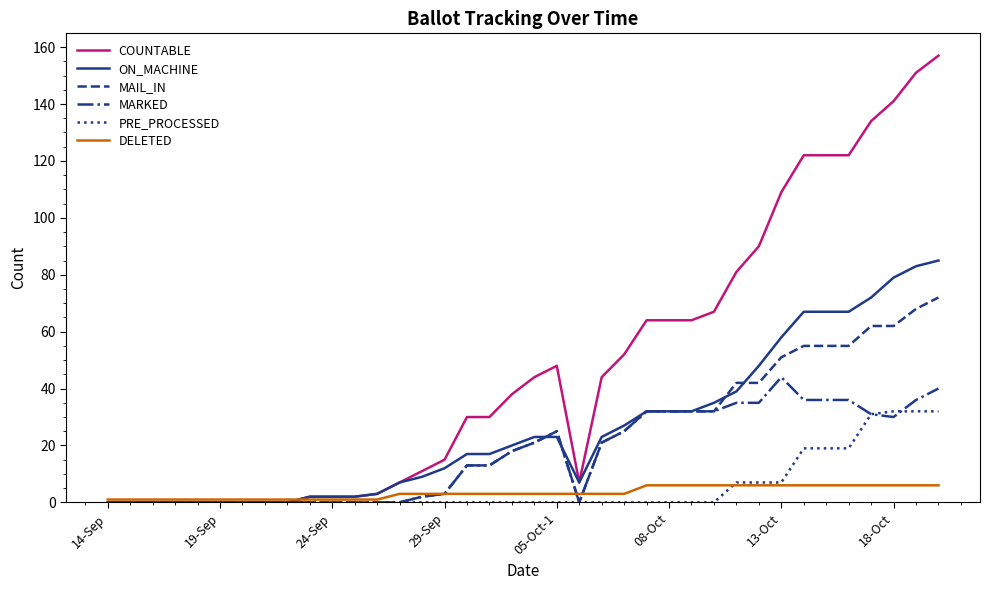

Rank the series by their maximum value, from lowest to highest.

DELETED, PRE_PROCESSED, MARKED, MAIL_IN, ON_MACHINE, COUNTABLE